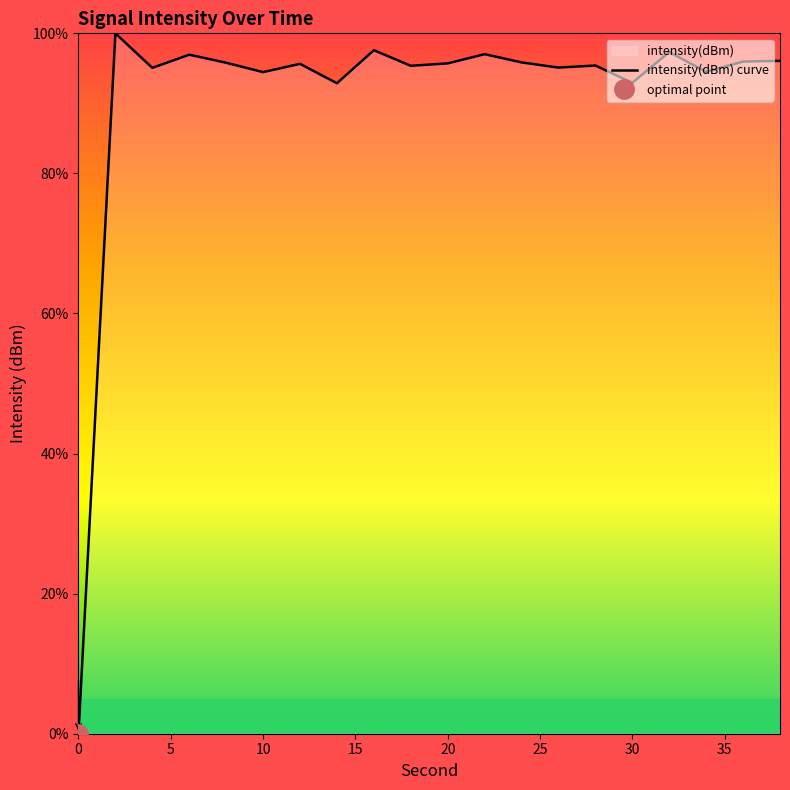

What is the maximum value for intensity(dBm) curve?

100.0